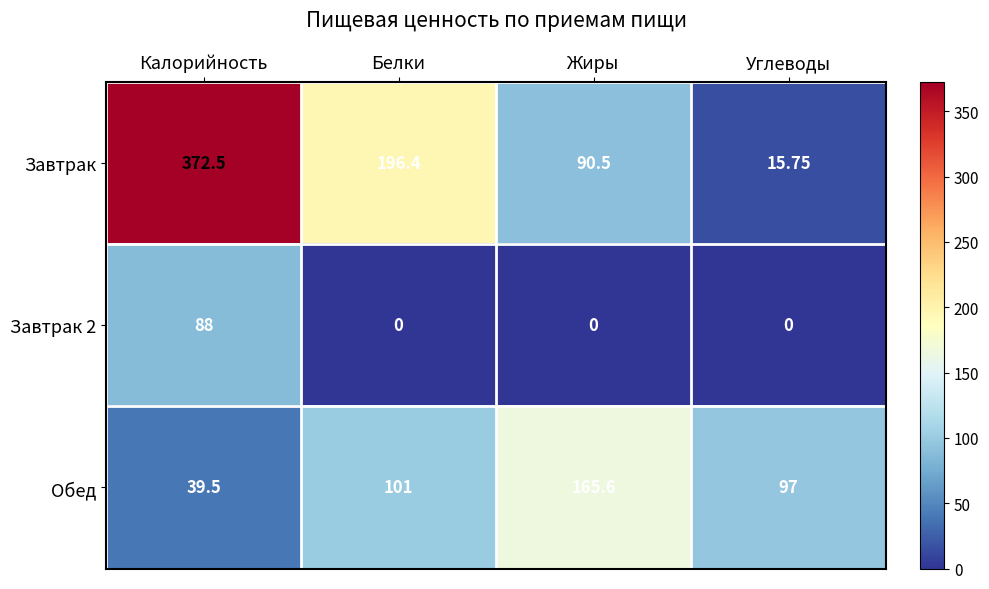

Which series changed the most between Калорийность and Жиры?

Завтрак